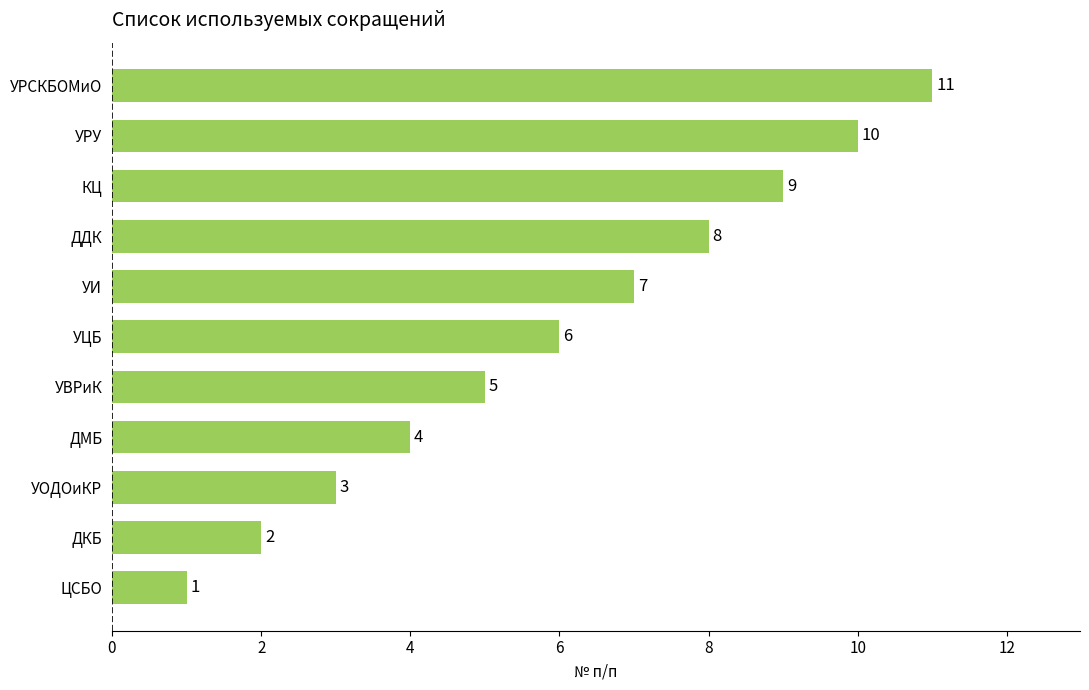

At which label is the value closest to 6?

УЦБ